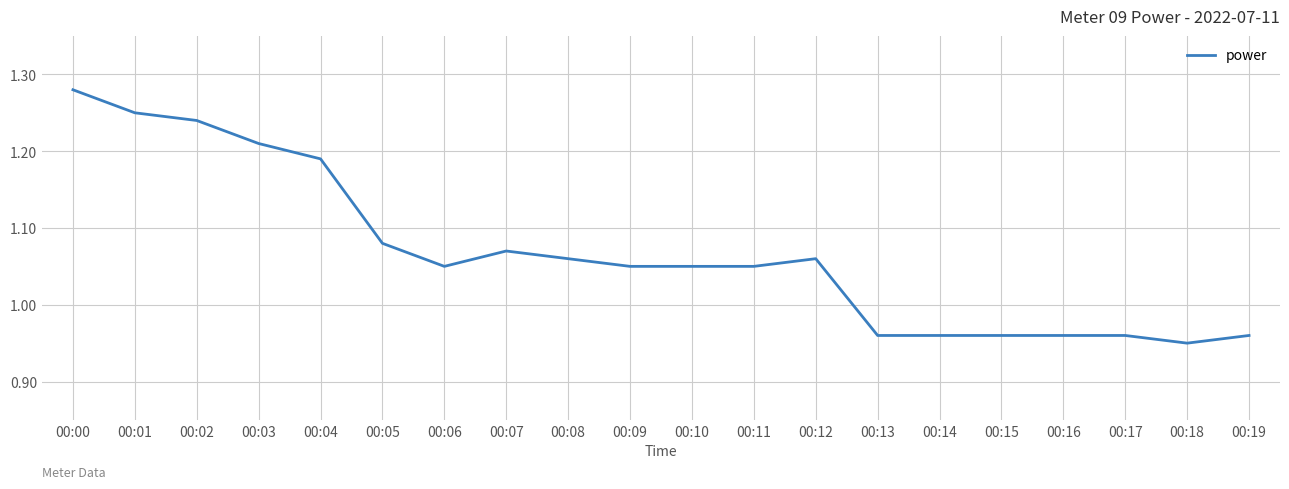

Which category has the highest value across all series?

00:00